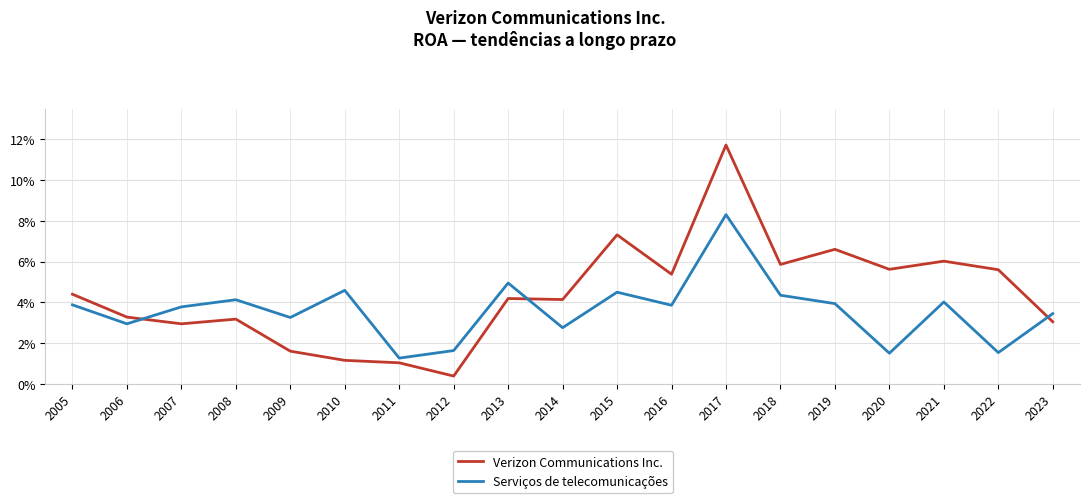

What are all the series names shown in the legend?

Verizon Communications Inc., Serviços de telecomunicações